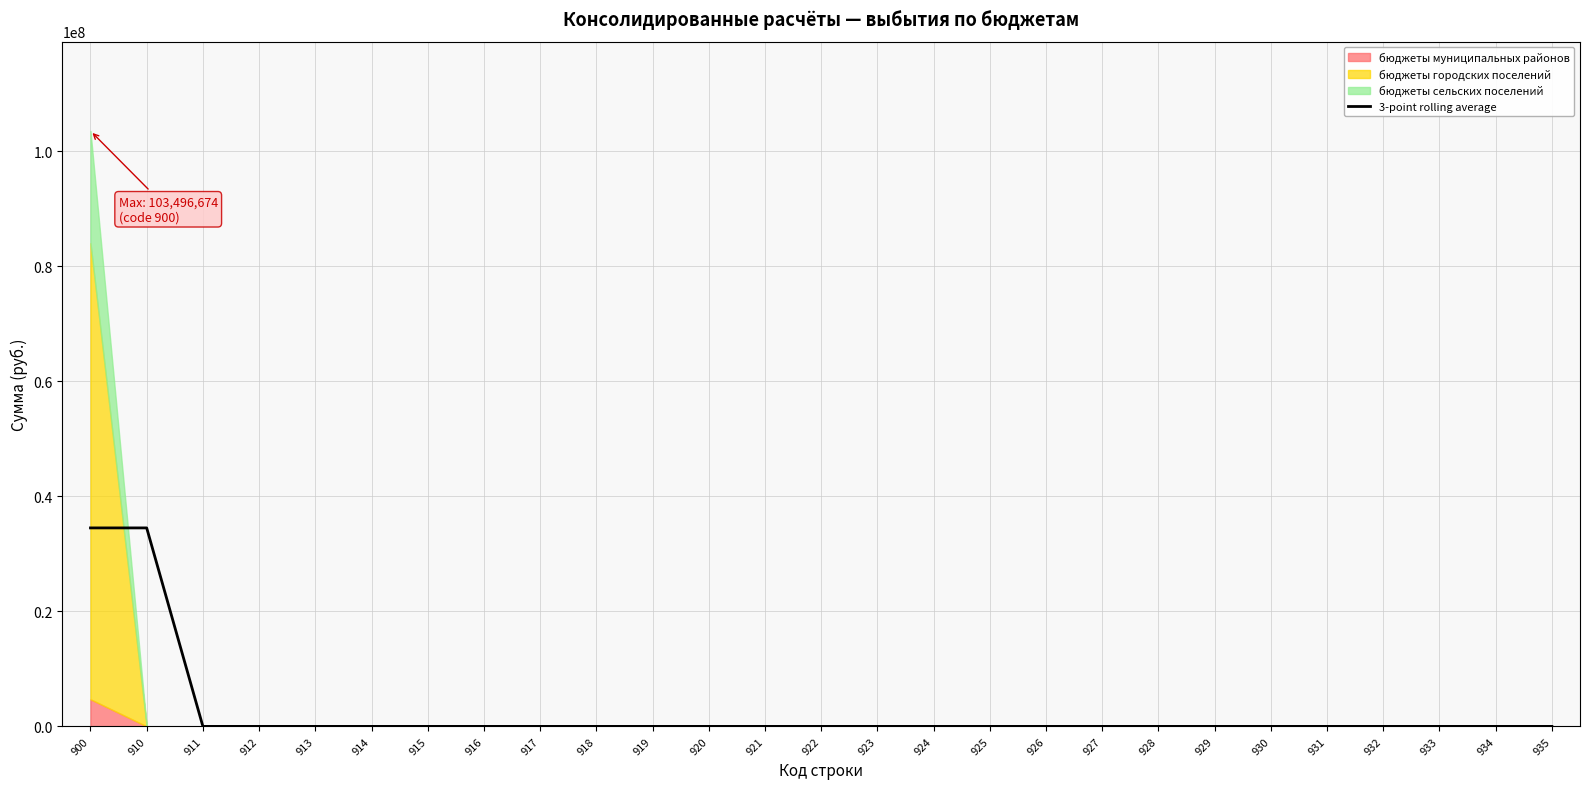

Count the number of values greater than 0.

2